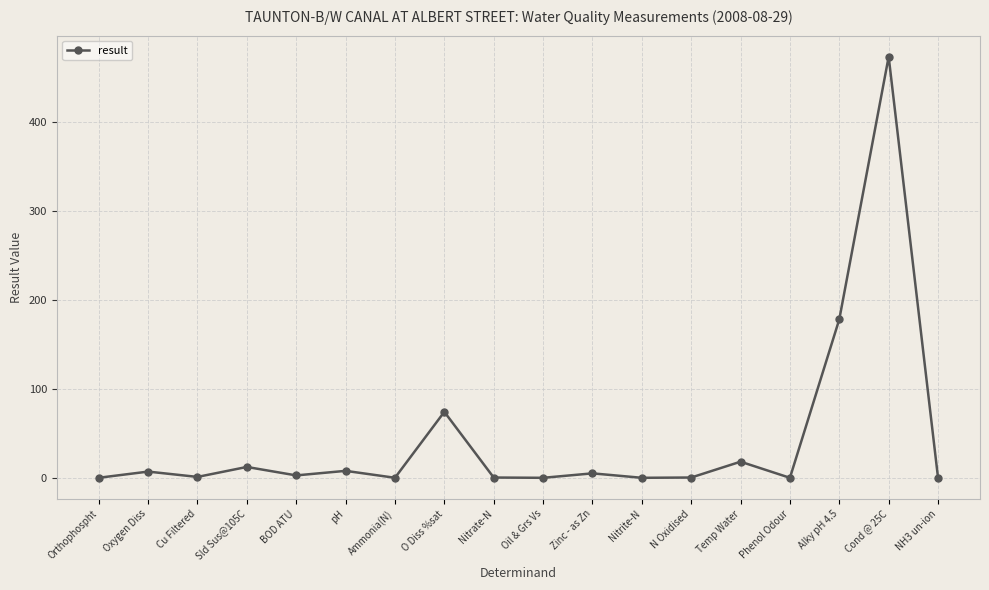

At which category does the chart reach its peak across all series?

Cond @ 25C